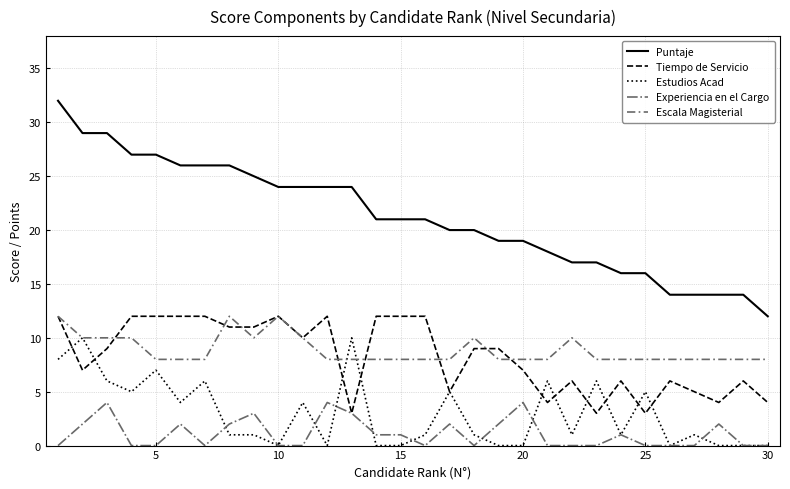

How many lines are shown in the chart?

5